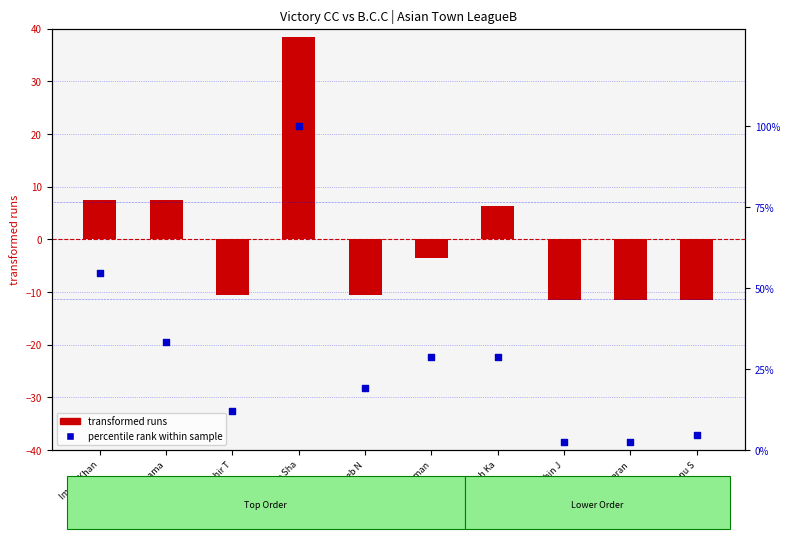

What is the change in value from Tahir T to Dhanush Ka?

+16.7